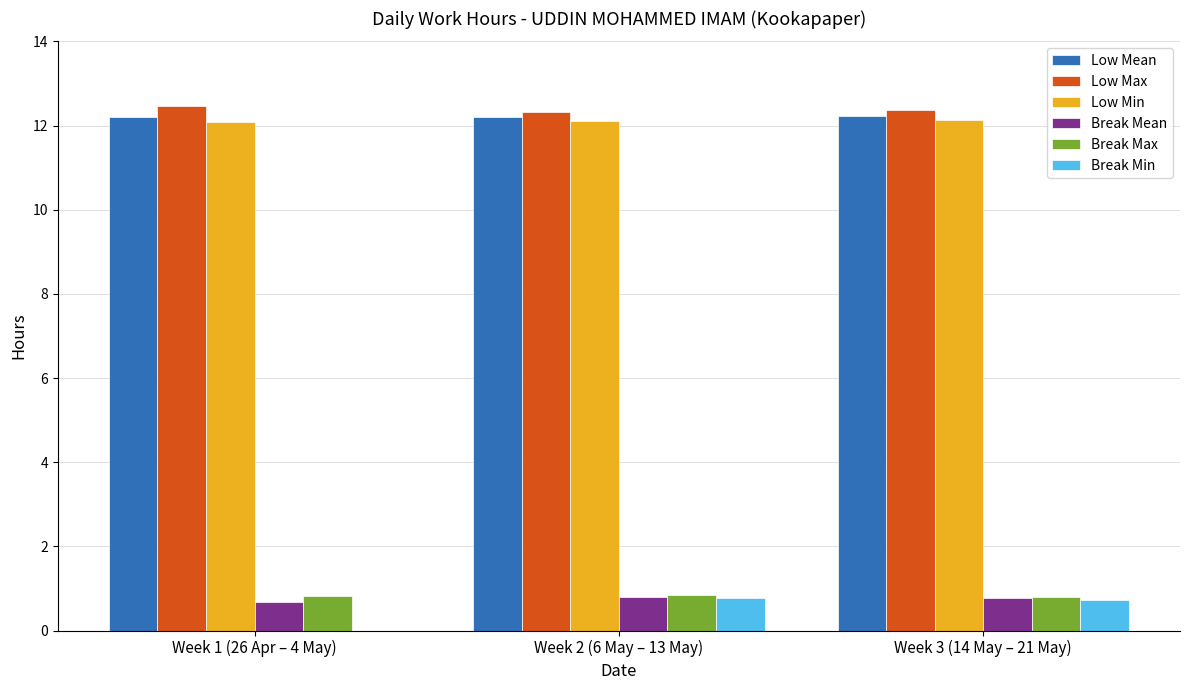

Count the Low Mean values in the range 12 to 13.

3